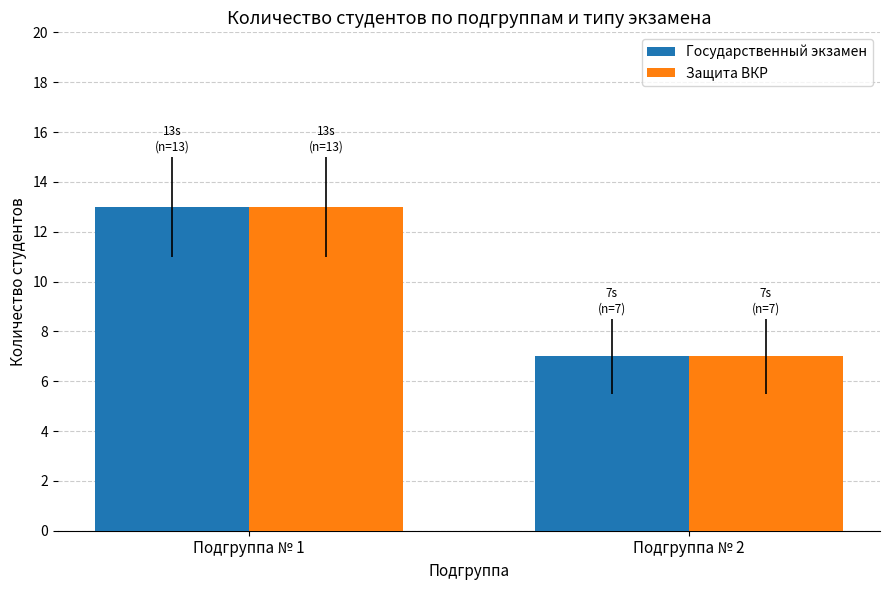

The Защита ВКР series shows 18 at Подгруппа № 1. True or false?

False